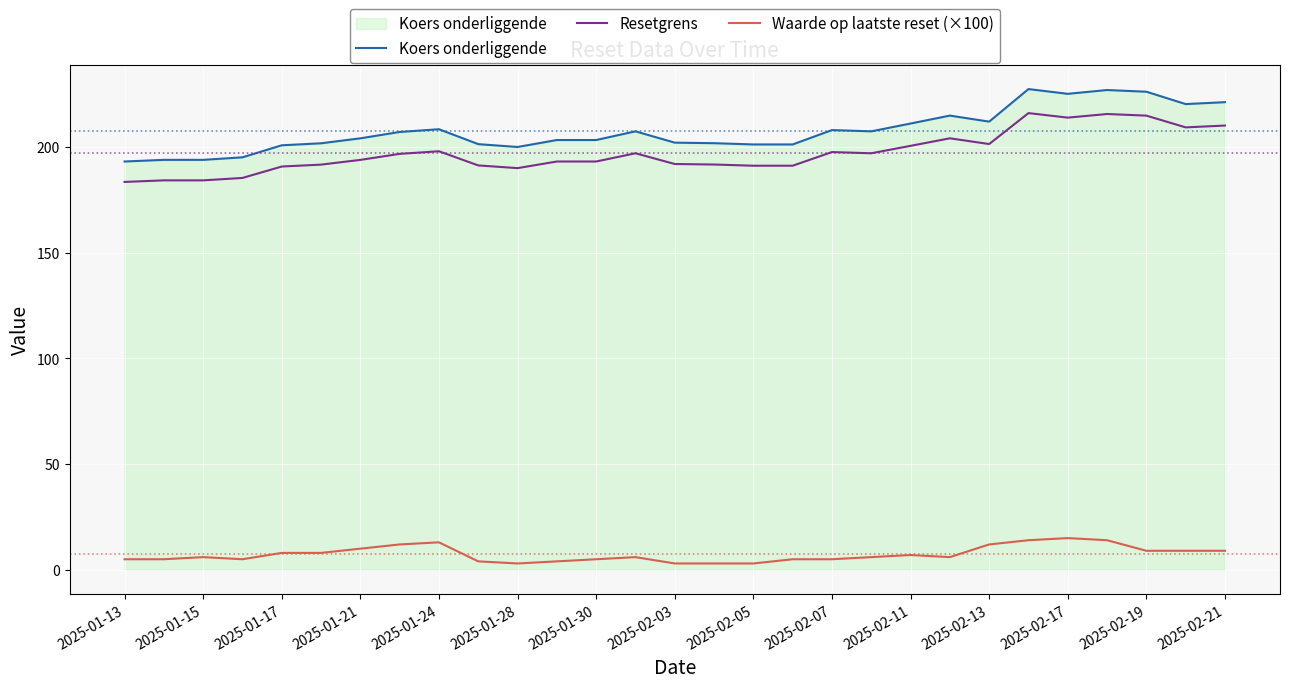

What is the sum of all Koers onderliggende values?

6021.8